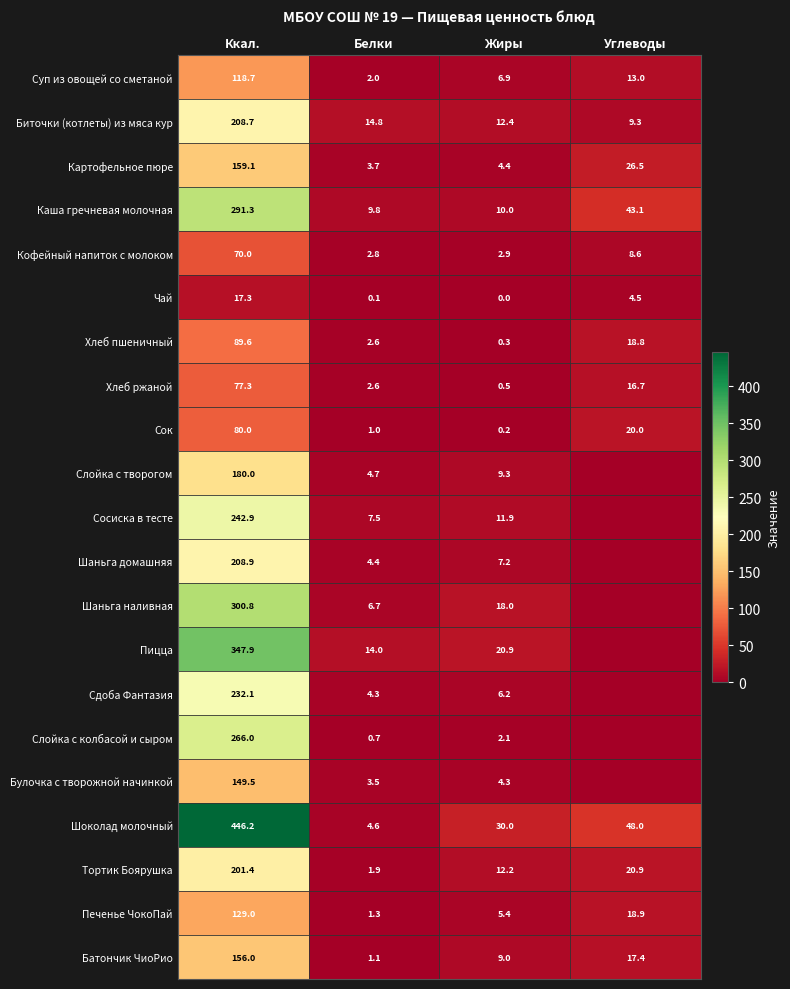

Is it true that Суп из овощей со сметаной equals 6.9 at Жиры?

True